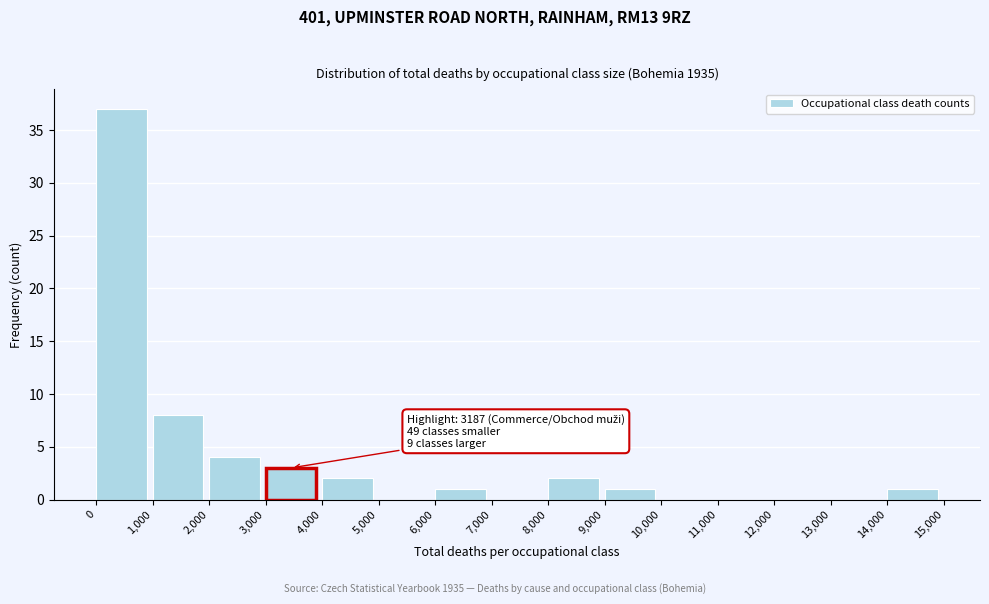

Over which range of the x-axis is the bar tallest?

0 to 1,000